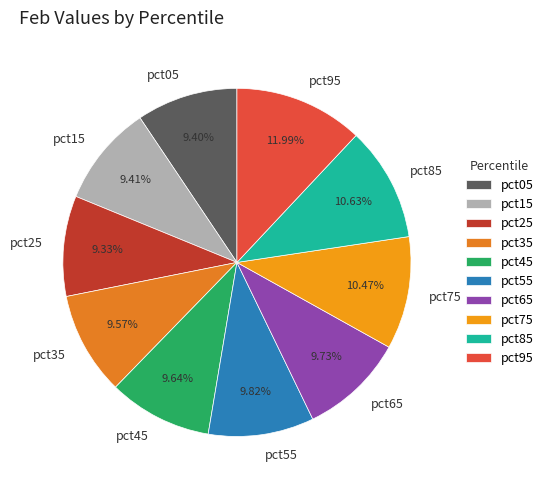

To the nearest percent, what is the average slice percentage?

10%